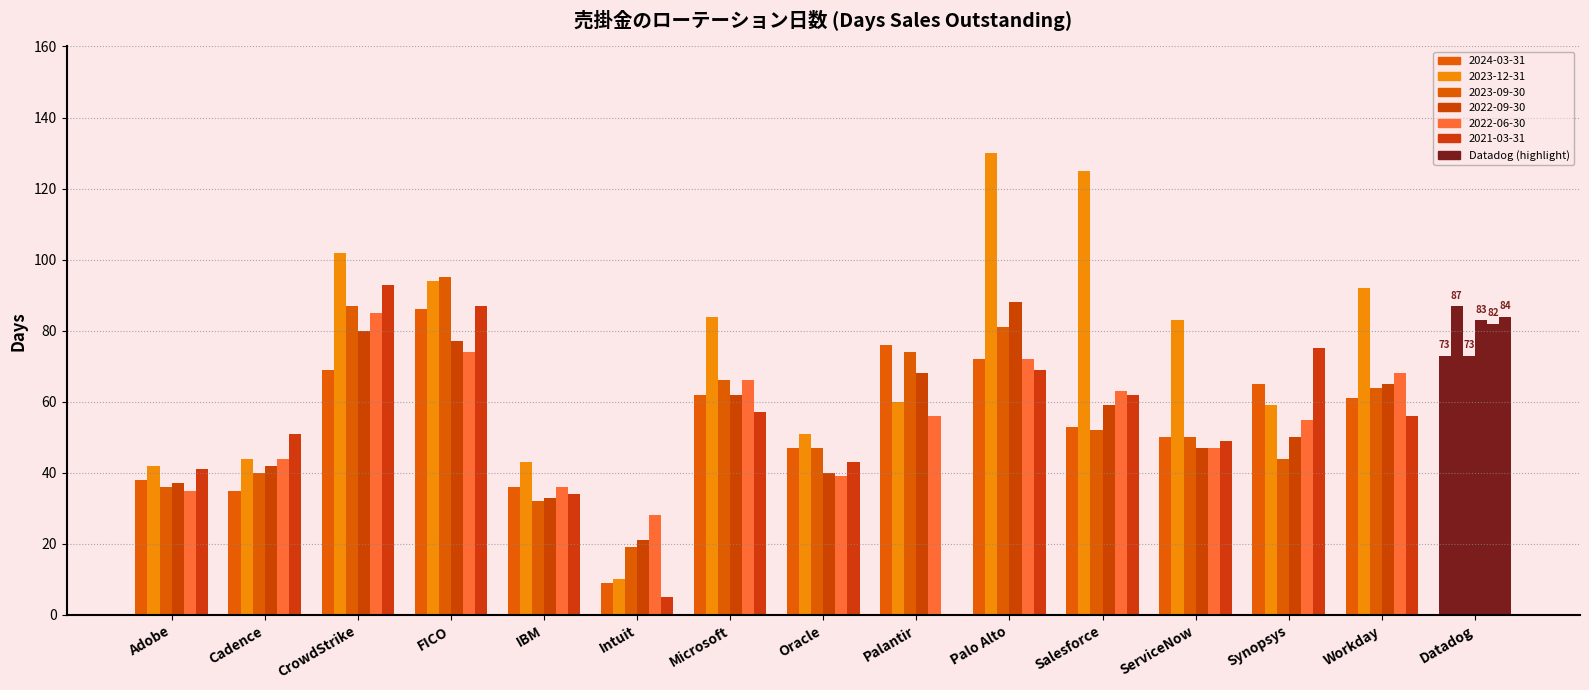

What is the maximum value for 2024-03-31?

86